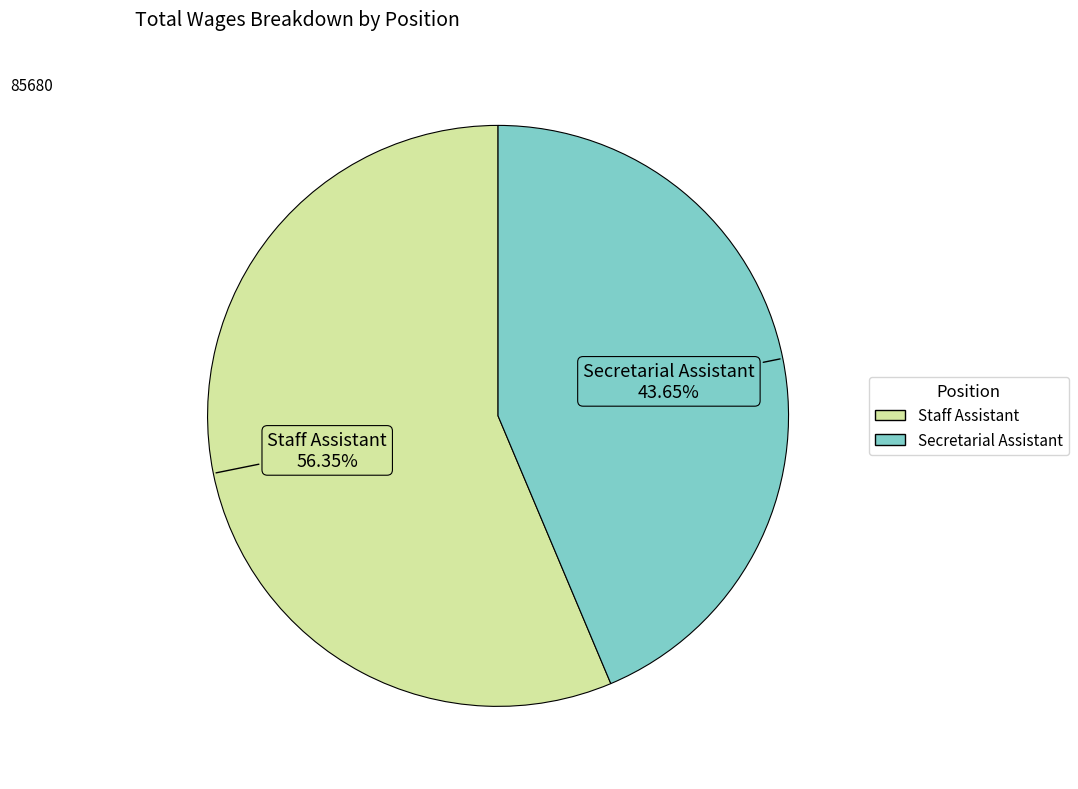

Combined, do Staff Assistant and Secretarial Assistant account for over 50%?

Yes